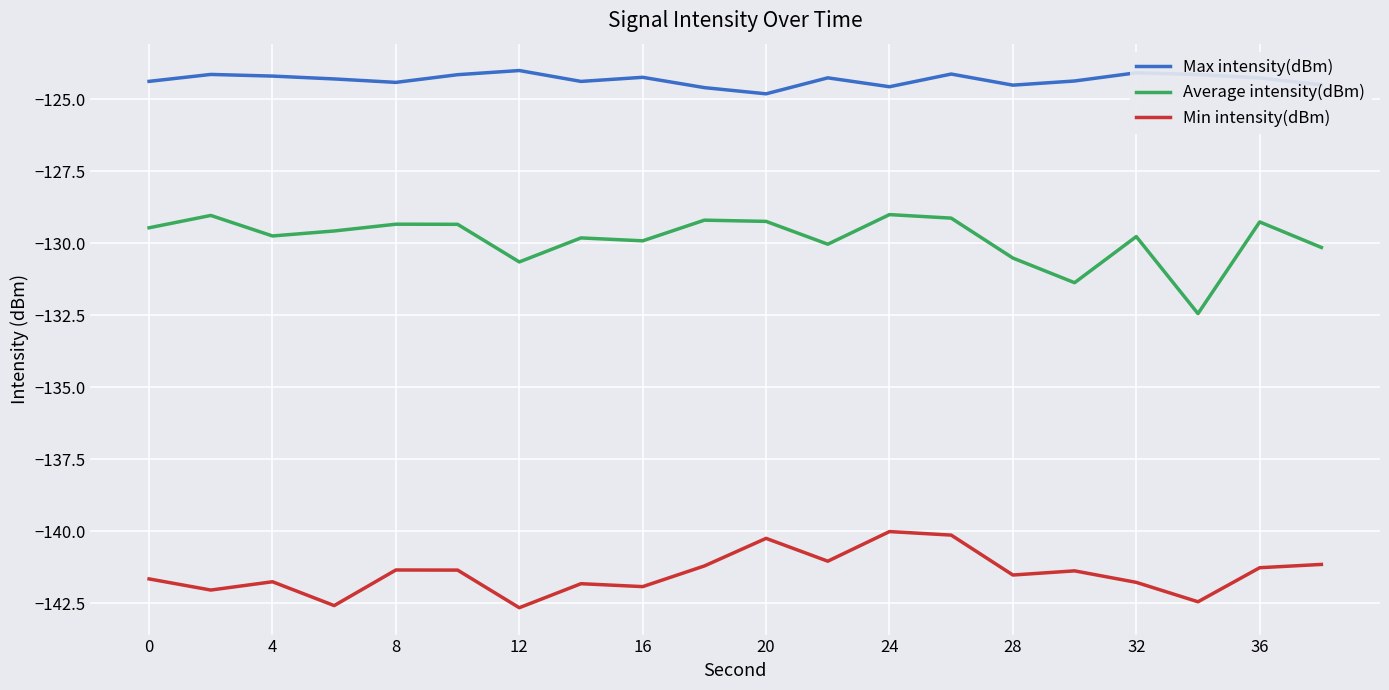

What are all the series names shown in the legend?

Max intensity(dBm), Average intensity(dBm), Min intensity(dBm)